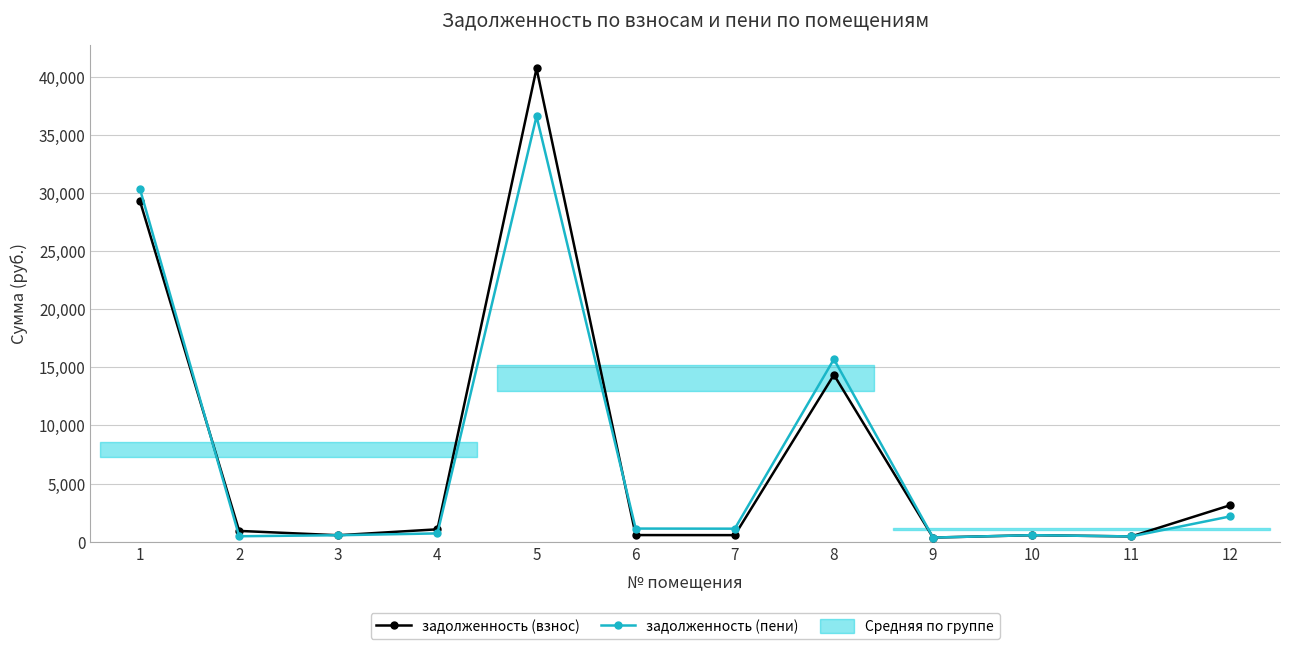

At which category is the sum across all series the highest?

5